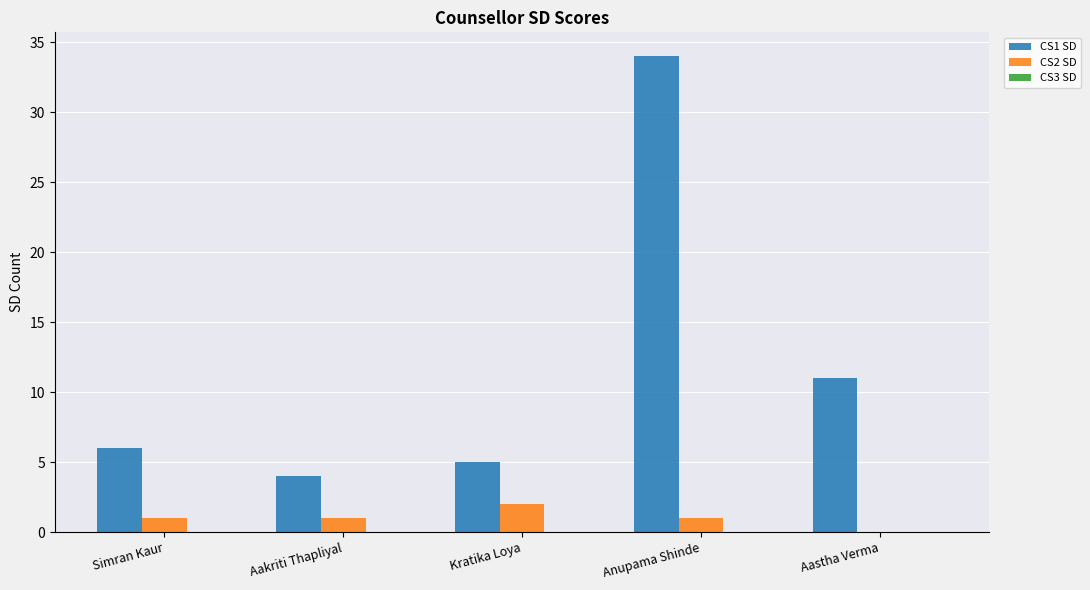

Is it true that CS1 SD equals 5 at Kratika Loya?

True